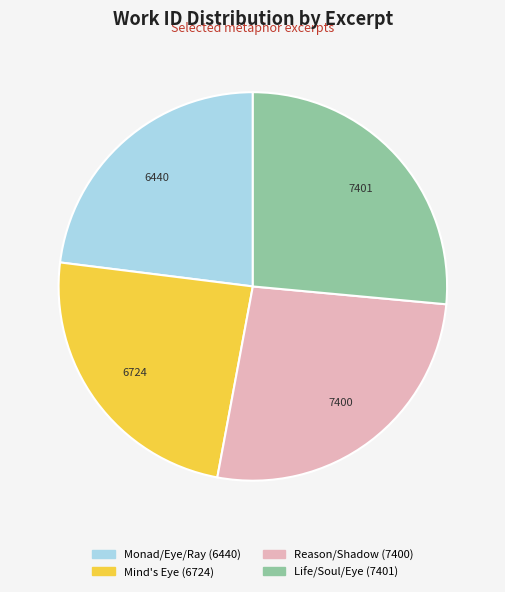

Approximately how many times larger is the value at Monad/Eye/Ray compared to Mind's Eye?

1.0